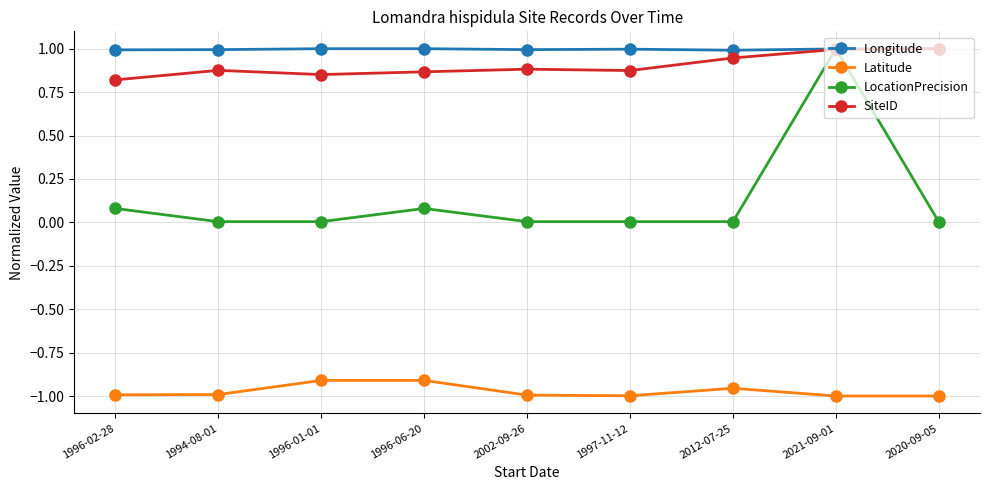

At which category is the sum across all series the highest?

2021-09-01